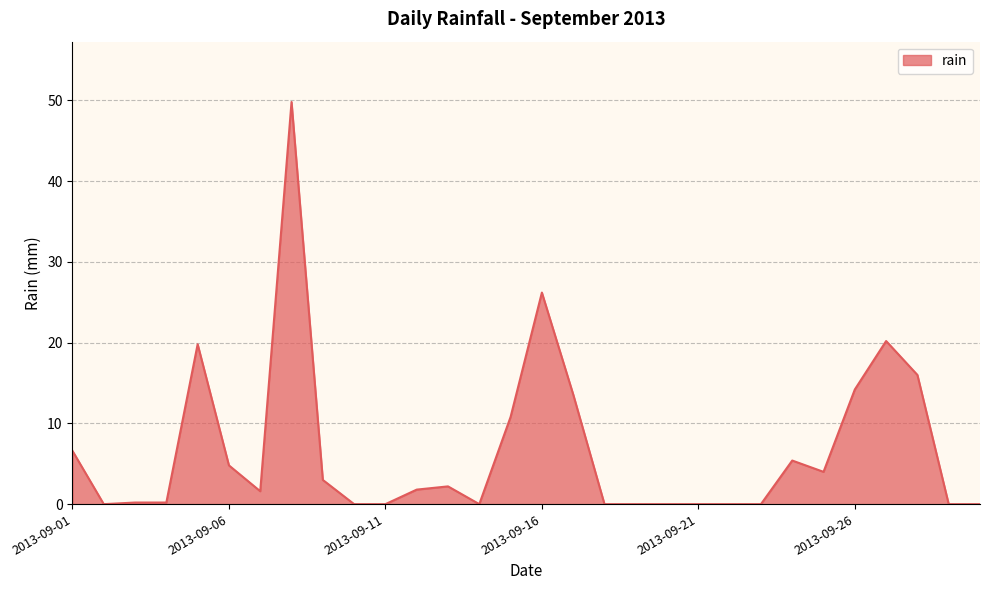

What is the difference between the maximum and minimum values?

49.8